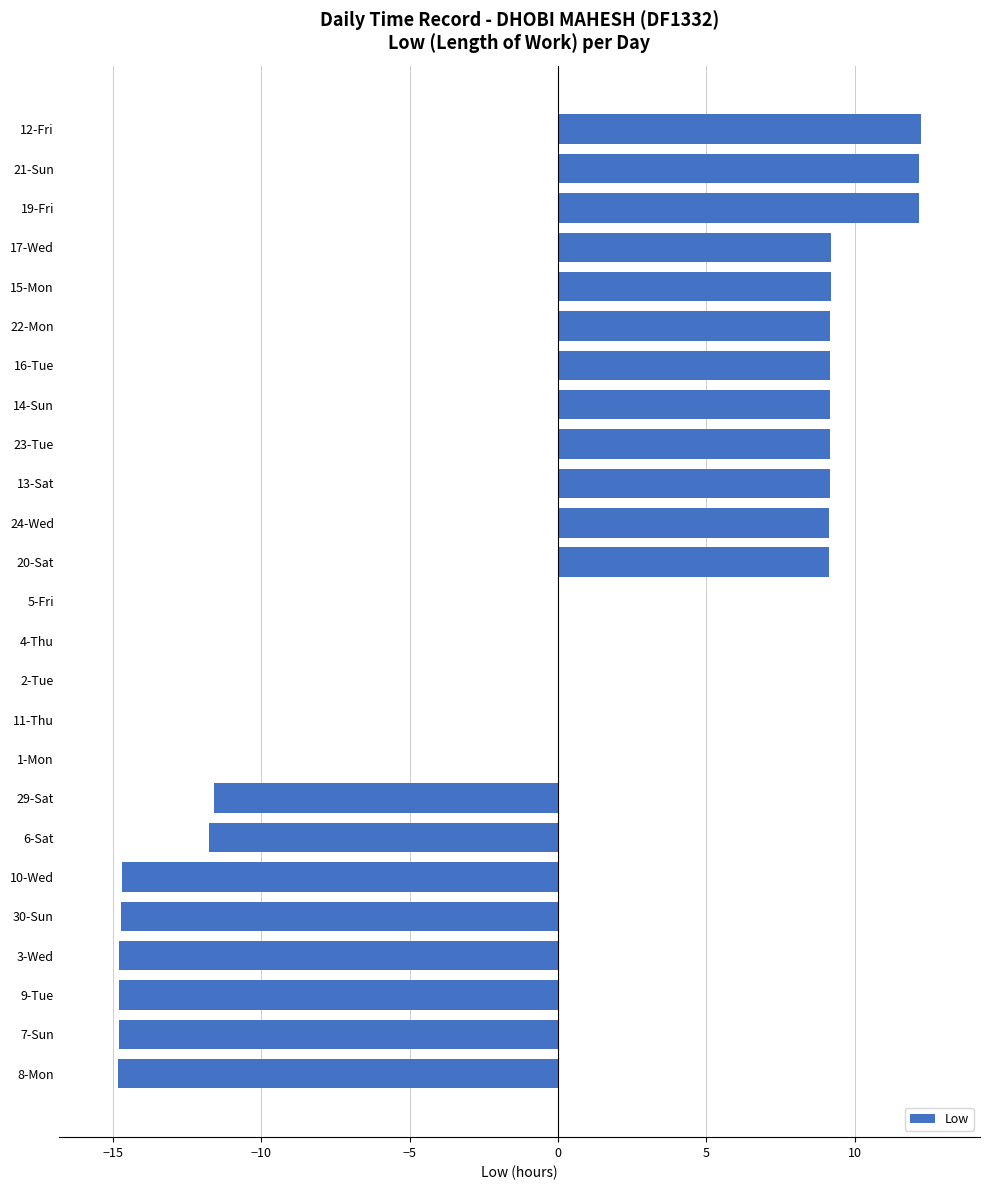

What is the maximum value shown in the chart?

12.2